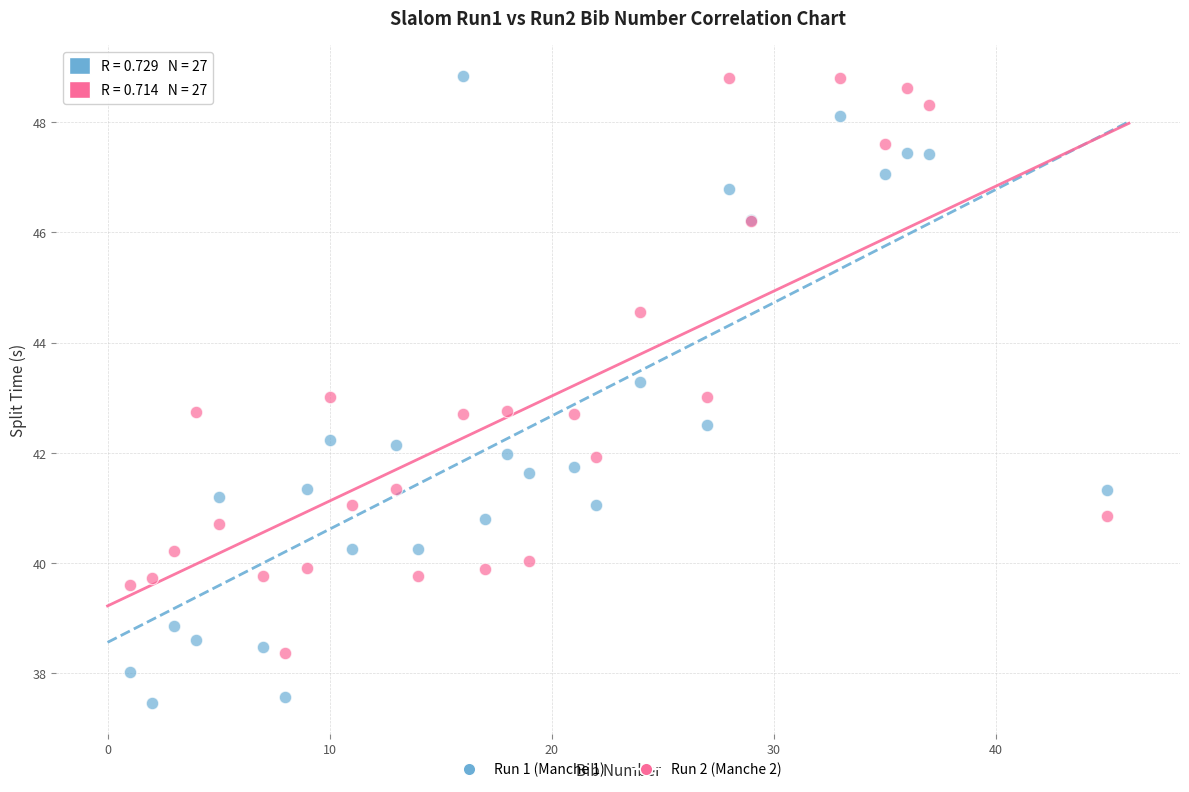

Which series has the largest Y range (max minus min)?

Run 1 (Manche 1)